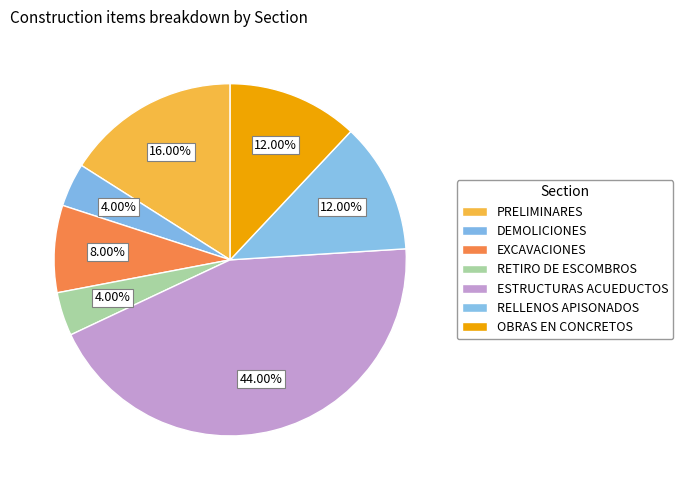

Is there a majority slice in this chart?

No